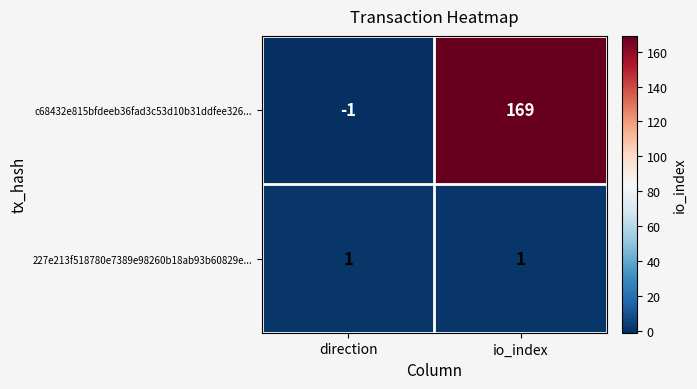

At which category is the sum across all series the highest?

io_index